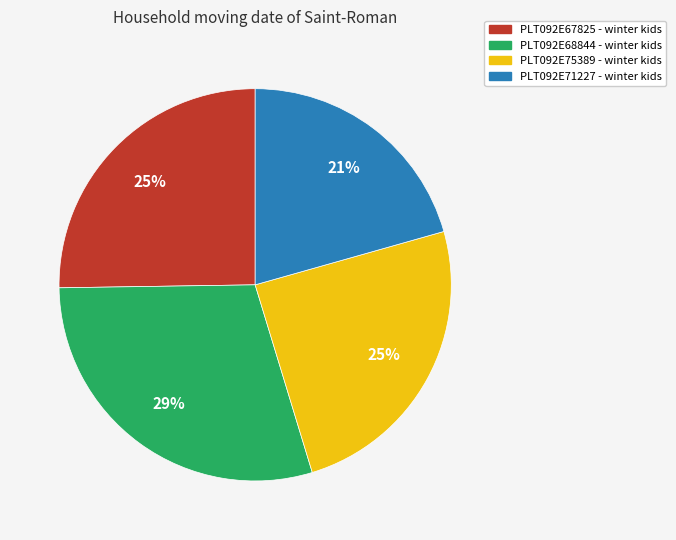

To the nearest percent, what percentage of the pie is PLT092E68844?

29%